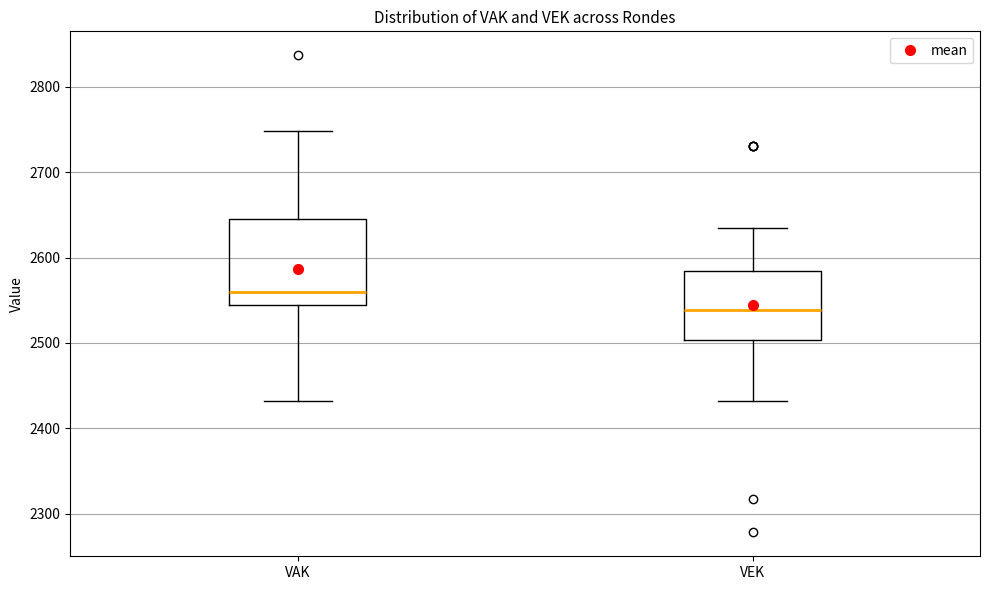

Where does the median line of the box for VEK sit on the y-axis? The values are not printed on the chart, so give them approximately, as read against the axis.

2540